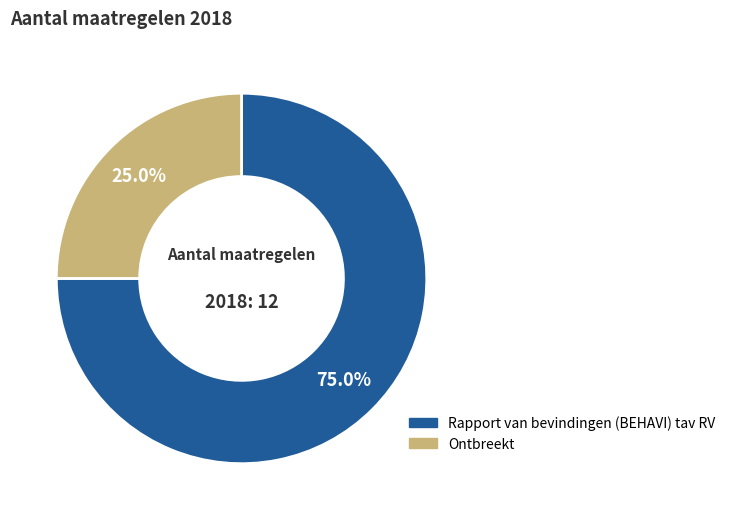

To the nearest percent, what is the difference between the Rapport van bevindingen (BEHAVI) tav RV and Ontbreekt slice percentages?

50%